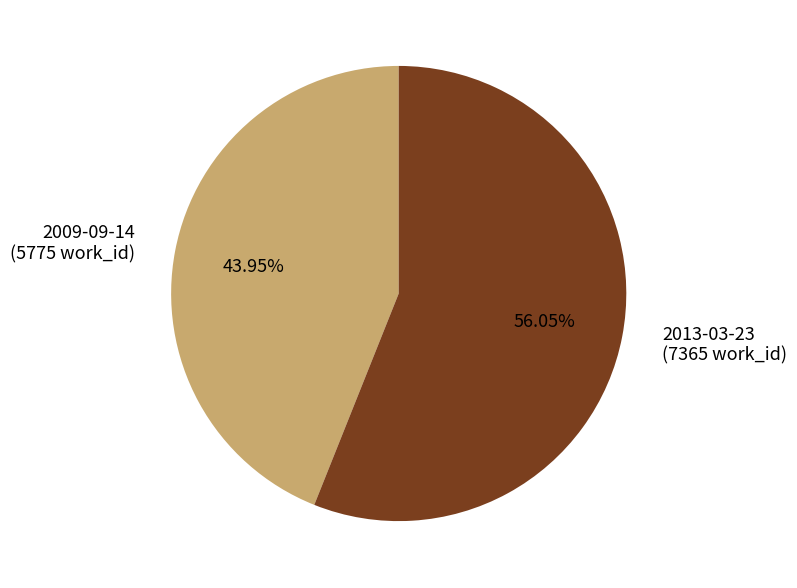

To the nearest percent, what is the average slice percentage?

50%